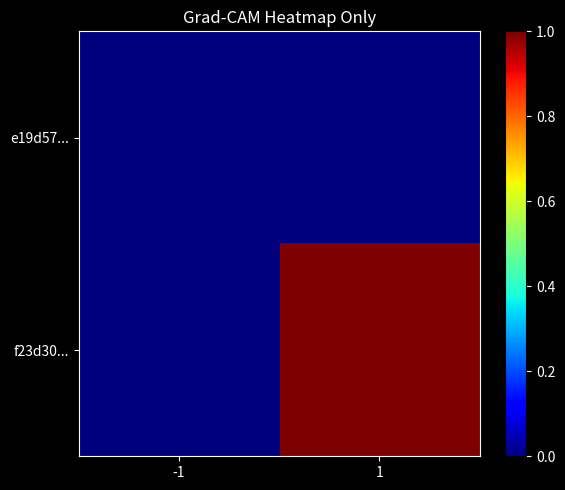

Which series has the largest total across all categories?

f23d30...